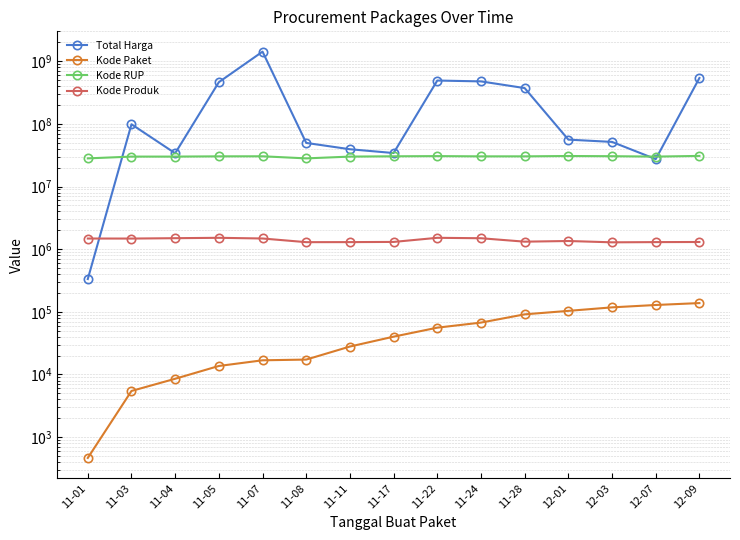

What is the difference between the highest and lowest values at 11-05?

463988448